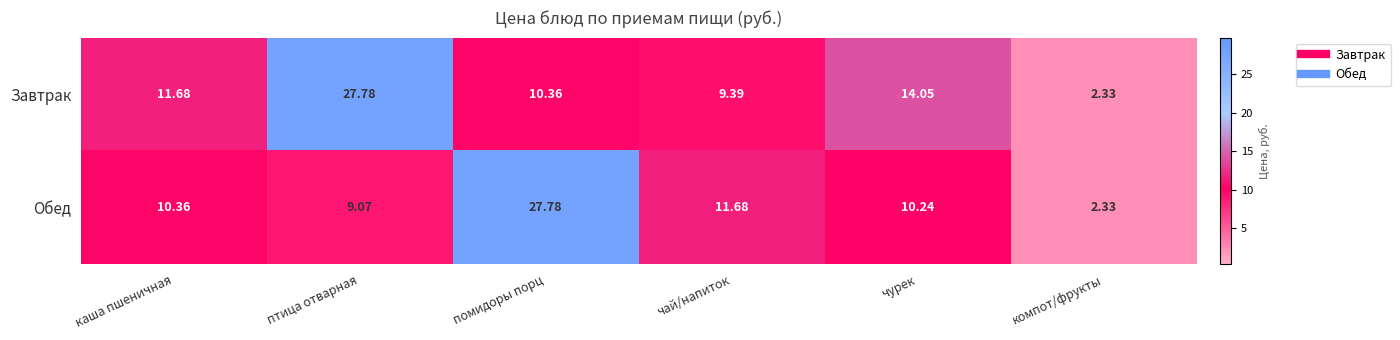

At which label is Обед closest to 15?

чай/напиток